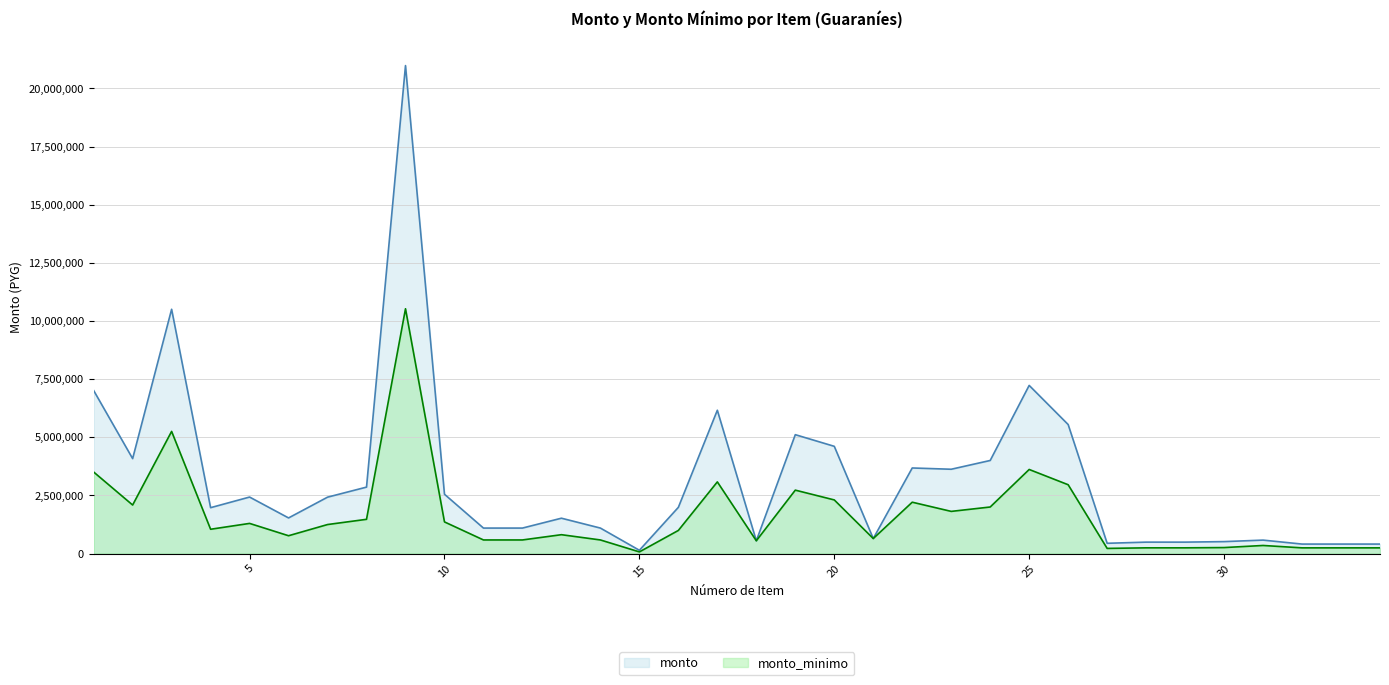

What is the minimum value shown in the chart?

69850